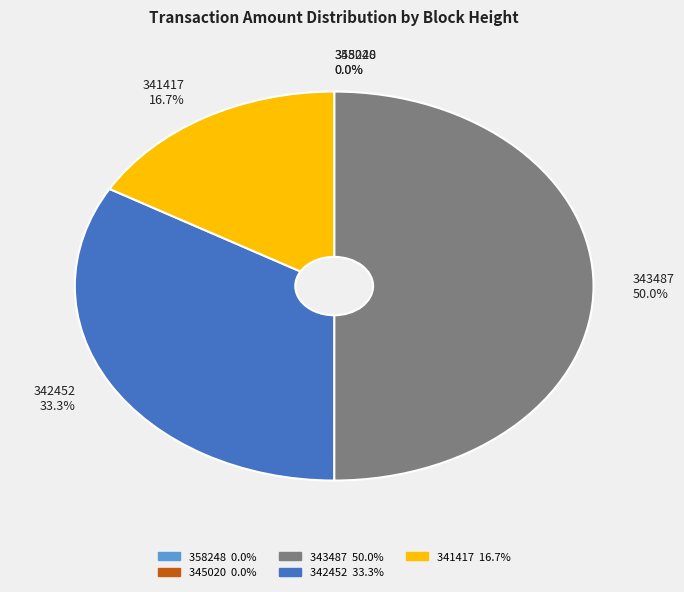

Does 342452 33.3% represent more than half of the total?

No